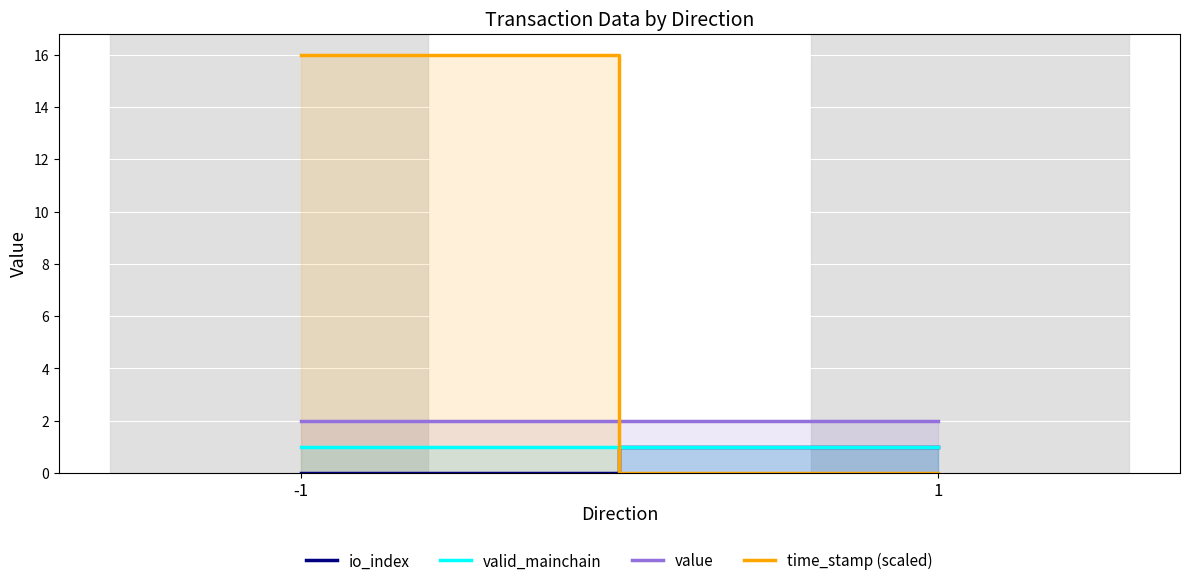

What are all the series names shown in the legend?

io_index, valid_mainchain, value, time_stamp (scaled)